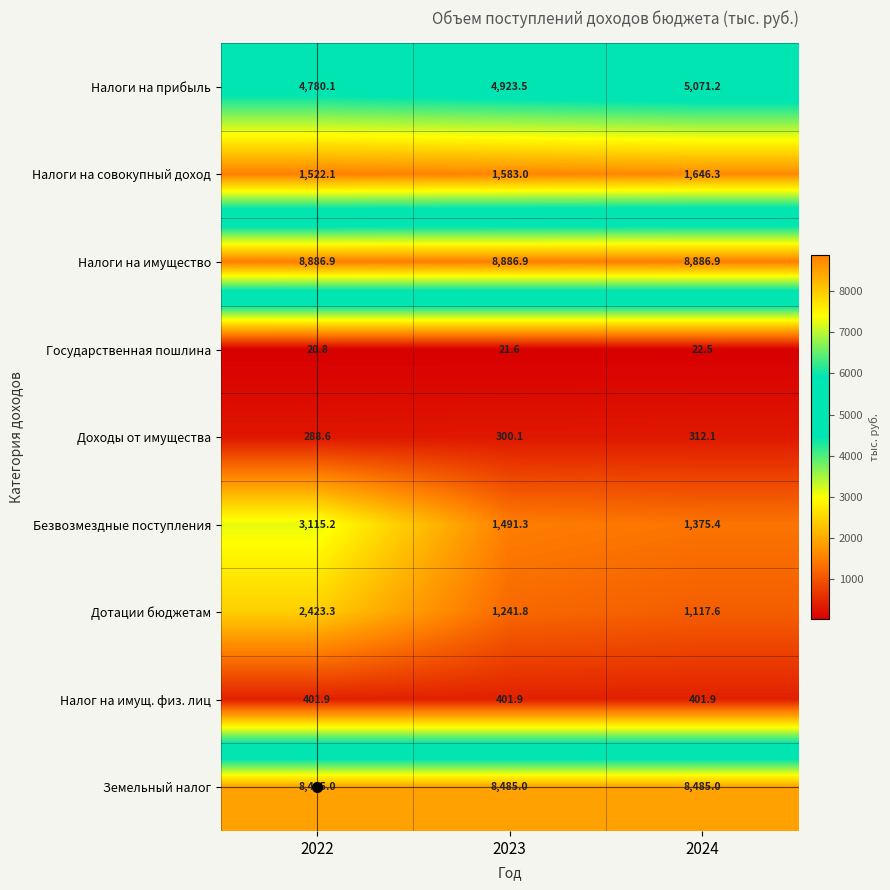

Which series has the largest total across all categories?

Налоги на имущество